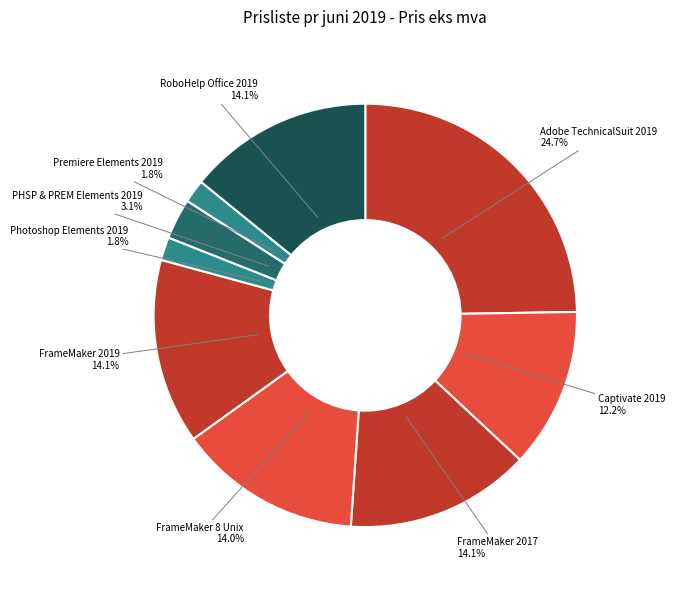

Combined, what portion of the pie is PHSP & PREM Elements 2019 and Photoshop Elements 2019?

4.9%